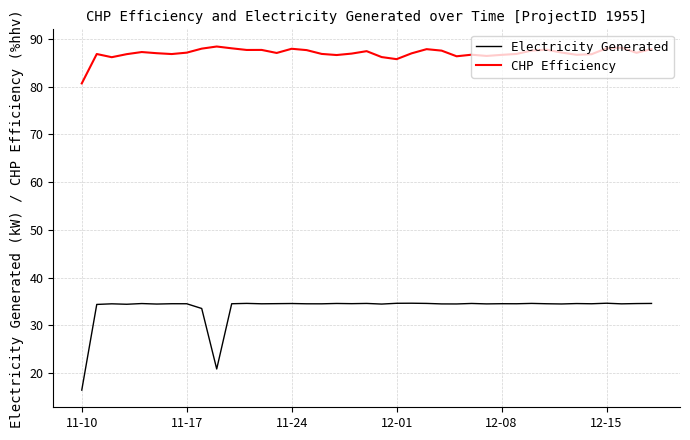

What is the lowest value of the Electricity Generated series?

16.5